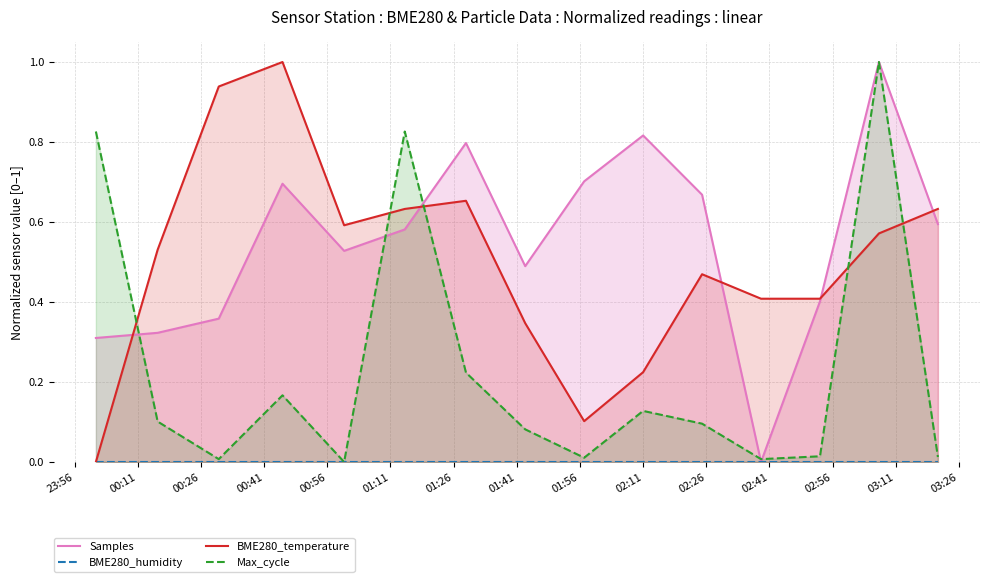

After their last crossing, which series has the higher values: Max_cycle or BME280_temperature?

BME280_temperature